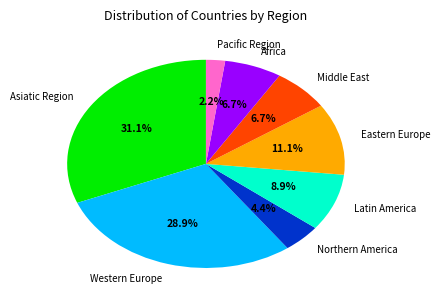

Which slice is the smallest?

Pacific Region